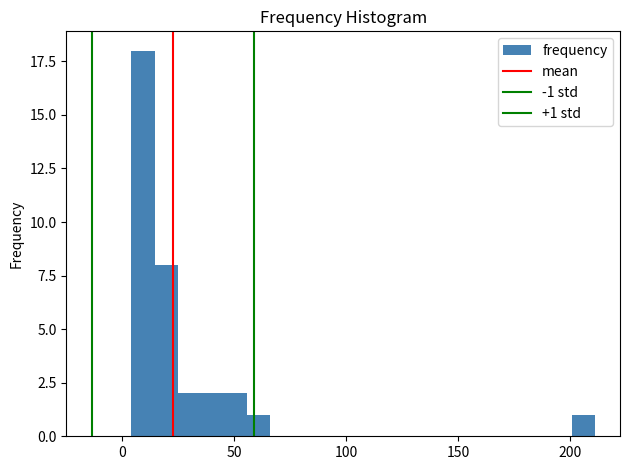

Read against the x-axis, roughly where is the centre of the tallest bar?

10